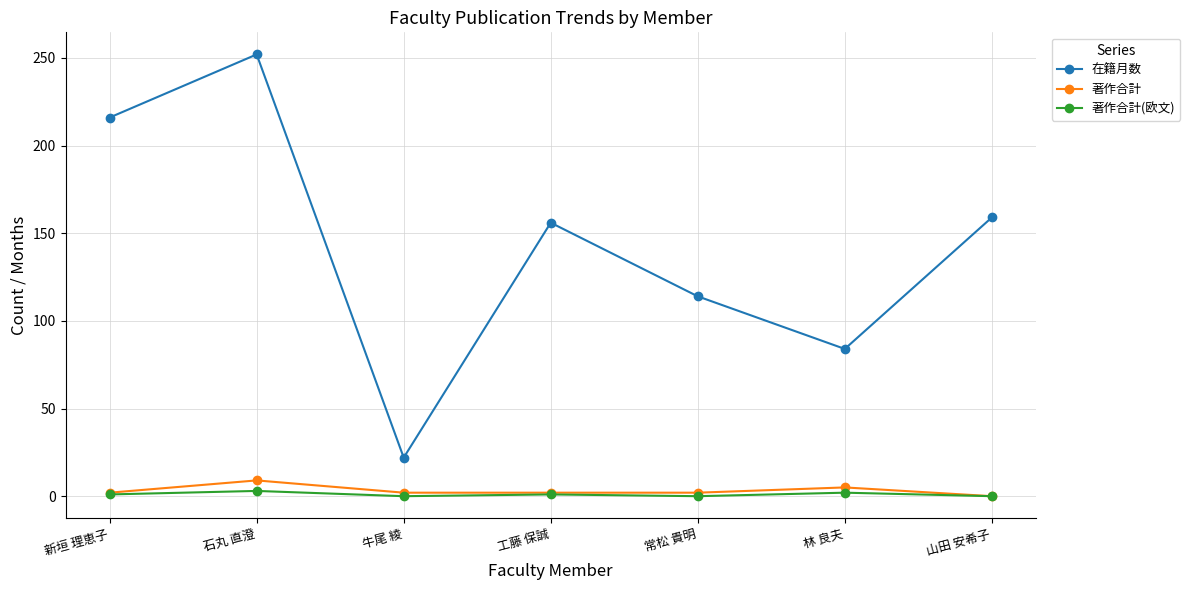

Which series has the largest total across all categories?

在籍月数